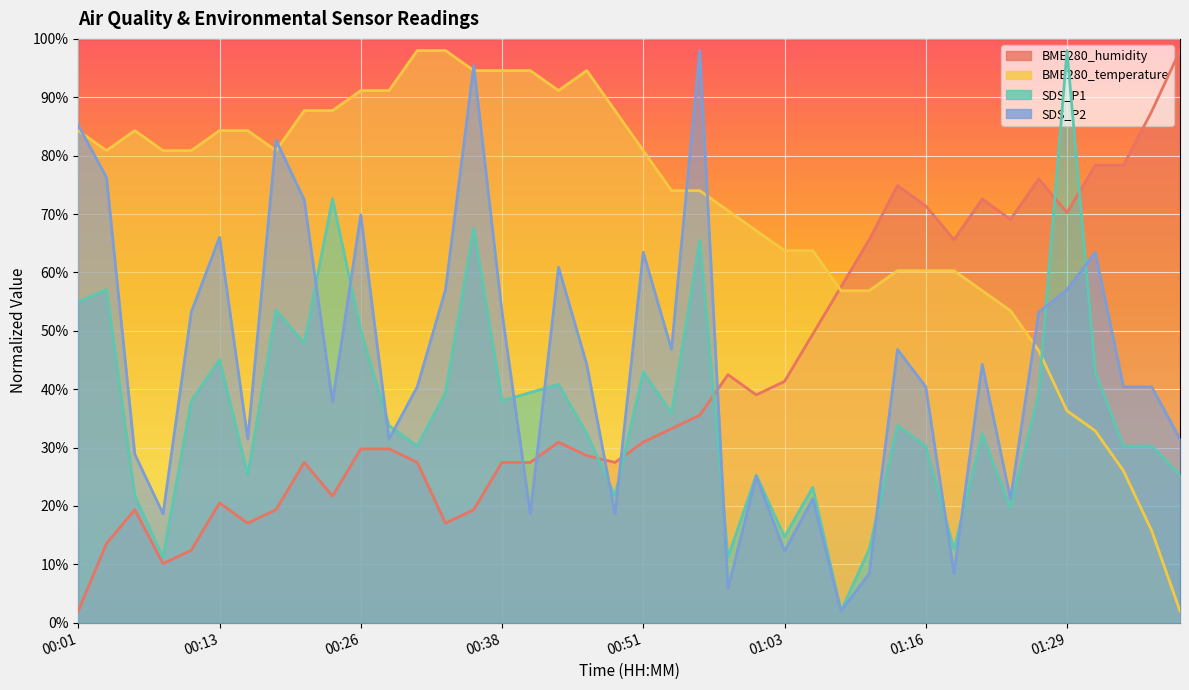

Rank the categories by BME280_temperature value from lowest to highest.

01:42, 01:39, 01:36, 01:33, 01:29, 01:26, 01:23, 01:08, 01:11, 01:21, 01:13, 01:16, 01:18, 01:03, 01:06, 01:01, 00:58, 00:53, 00:56, 00:03, 00:08, 00:11, 00:18, 00:51, 00:01, 00:06, 00:13, 00:16, 00:21, 00:23, 00:48, 00:26, 00:28, 00:43, 00:35, 00:38, 00:40, 00:46, 00:31, 00:33